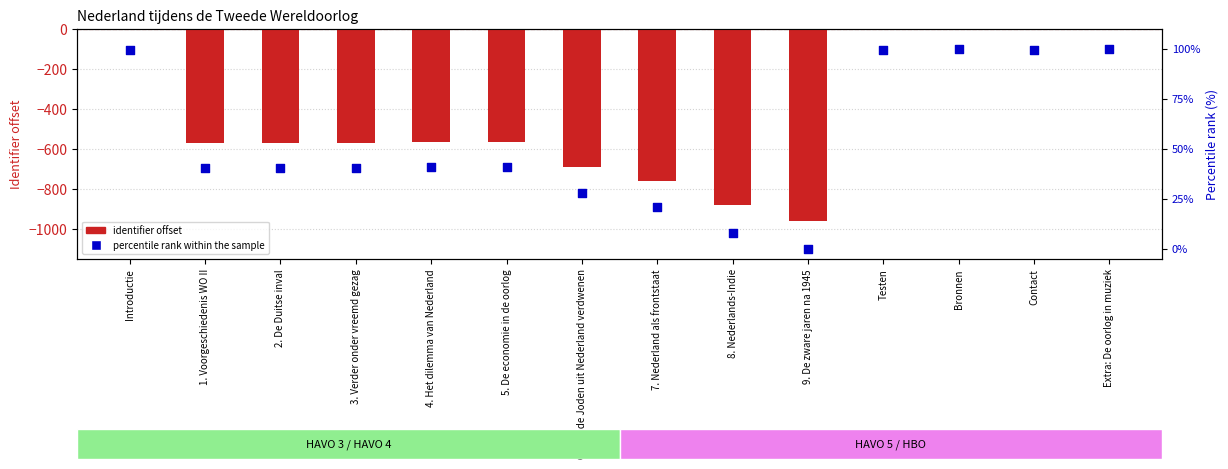

Which series has the largest total across all categories?

percentile rank within the sample